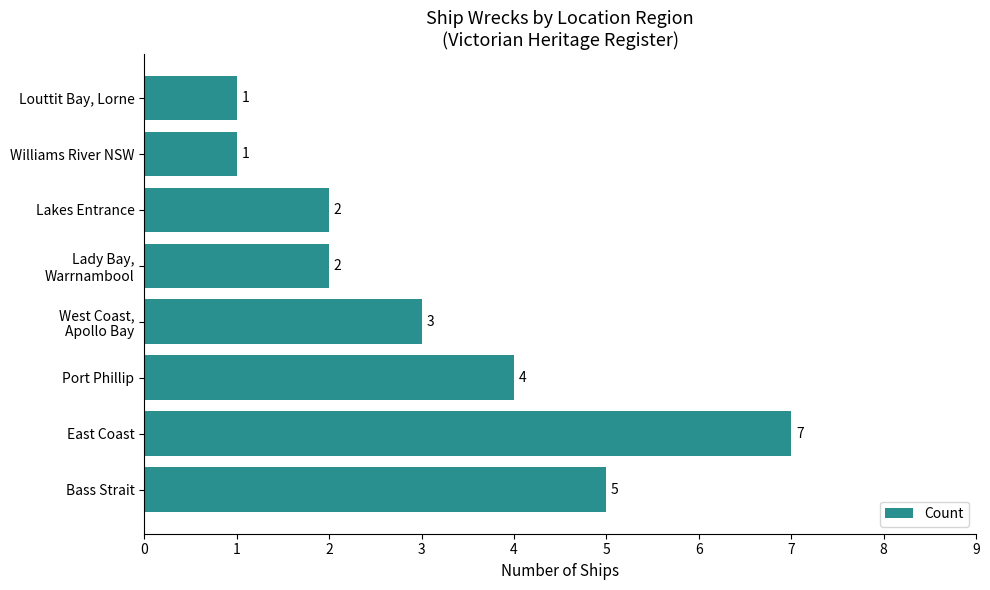

What is the average value?

3